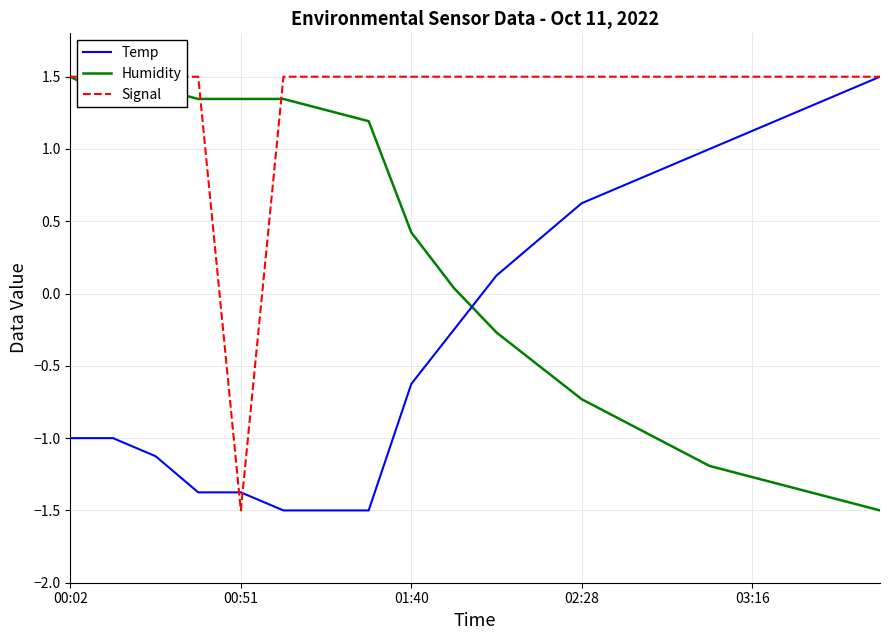

Rank the series at 14 from highest to lowest value.

Signal, Temp, Humidity